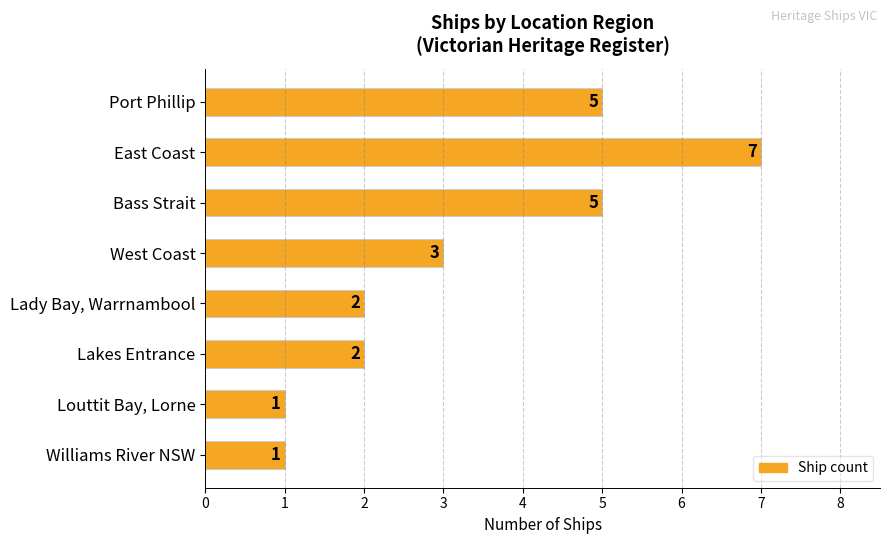

What is the difference between the maximum and second lowest values?

6